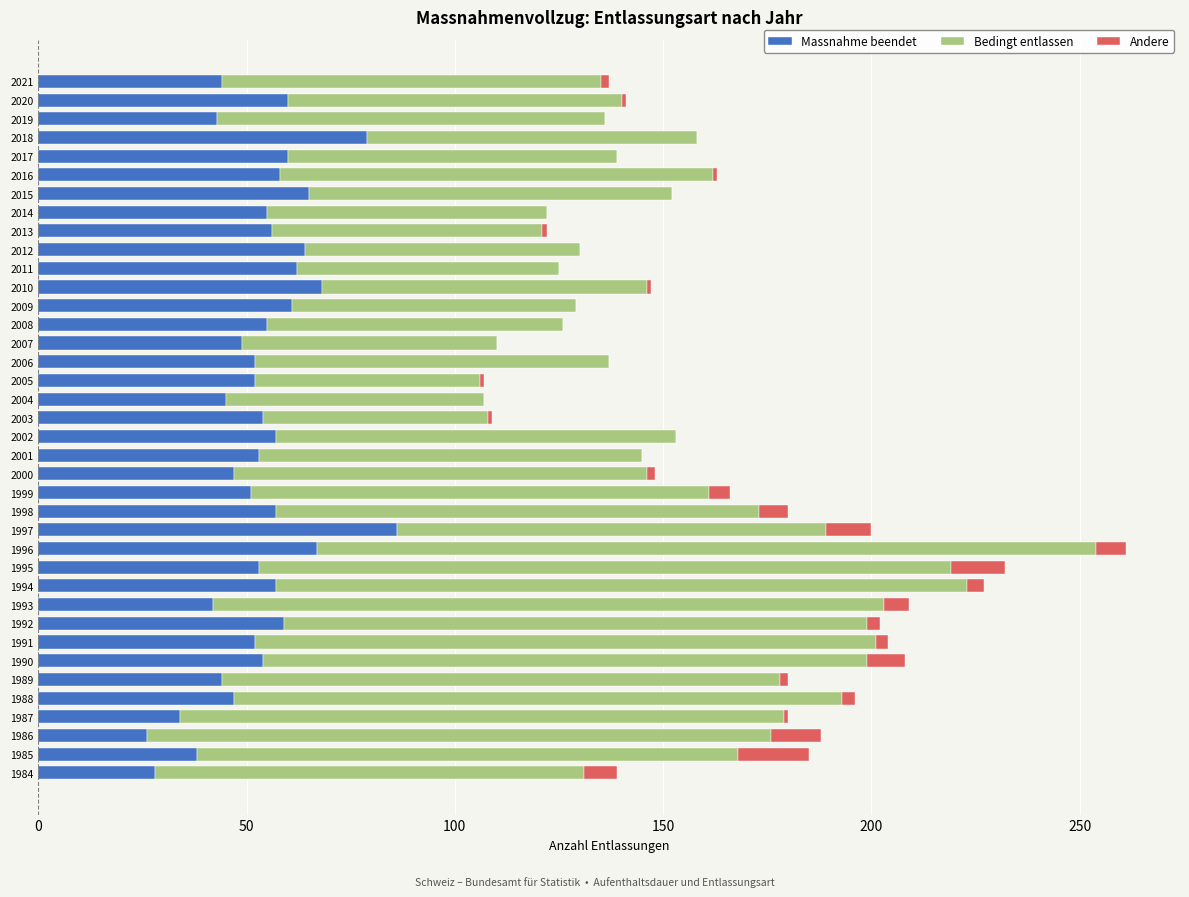

The Massnahme beendet series shows 65 at 2015. True or false?

True